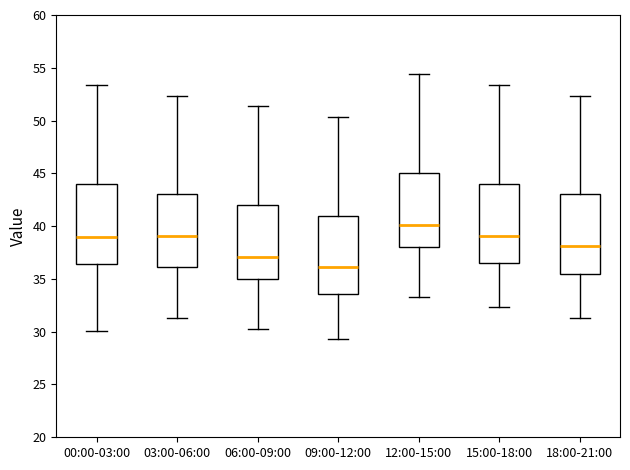

Where does the lower whisker of the box for 09:00-12:00 end on the y-axis? The values are not printed on the chart, so give them approximately, as read against the axis.

29.5